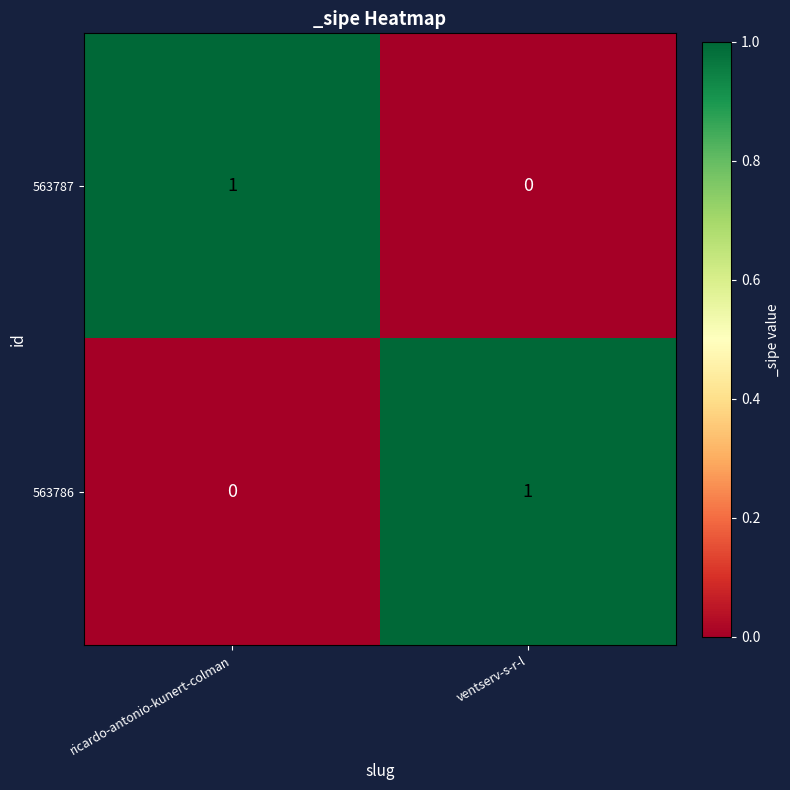

Which category has the lowest value in the 563787 series?

ventserv-s-r-l